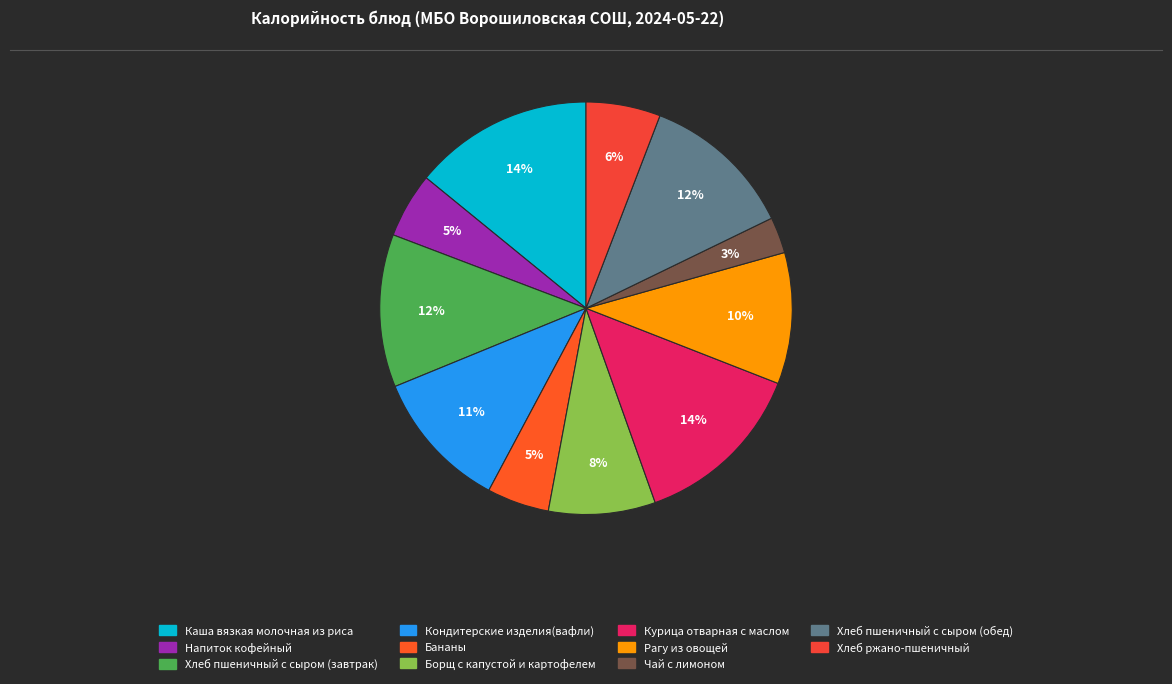

Which slice is the smallest?

Чай с лимоном